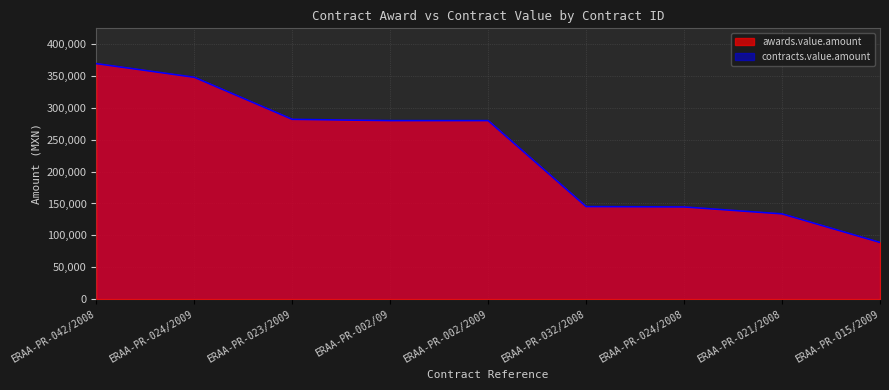

Reading left to right, list all the values displayed in this chart.

awards.value.amount: 369450	348000	282000	280000	280000	145100	144540	133640	88840
contracts.value.amount: 369450	348000	282000	280000	280000	145100	144540	133640	88840